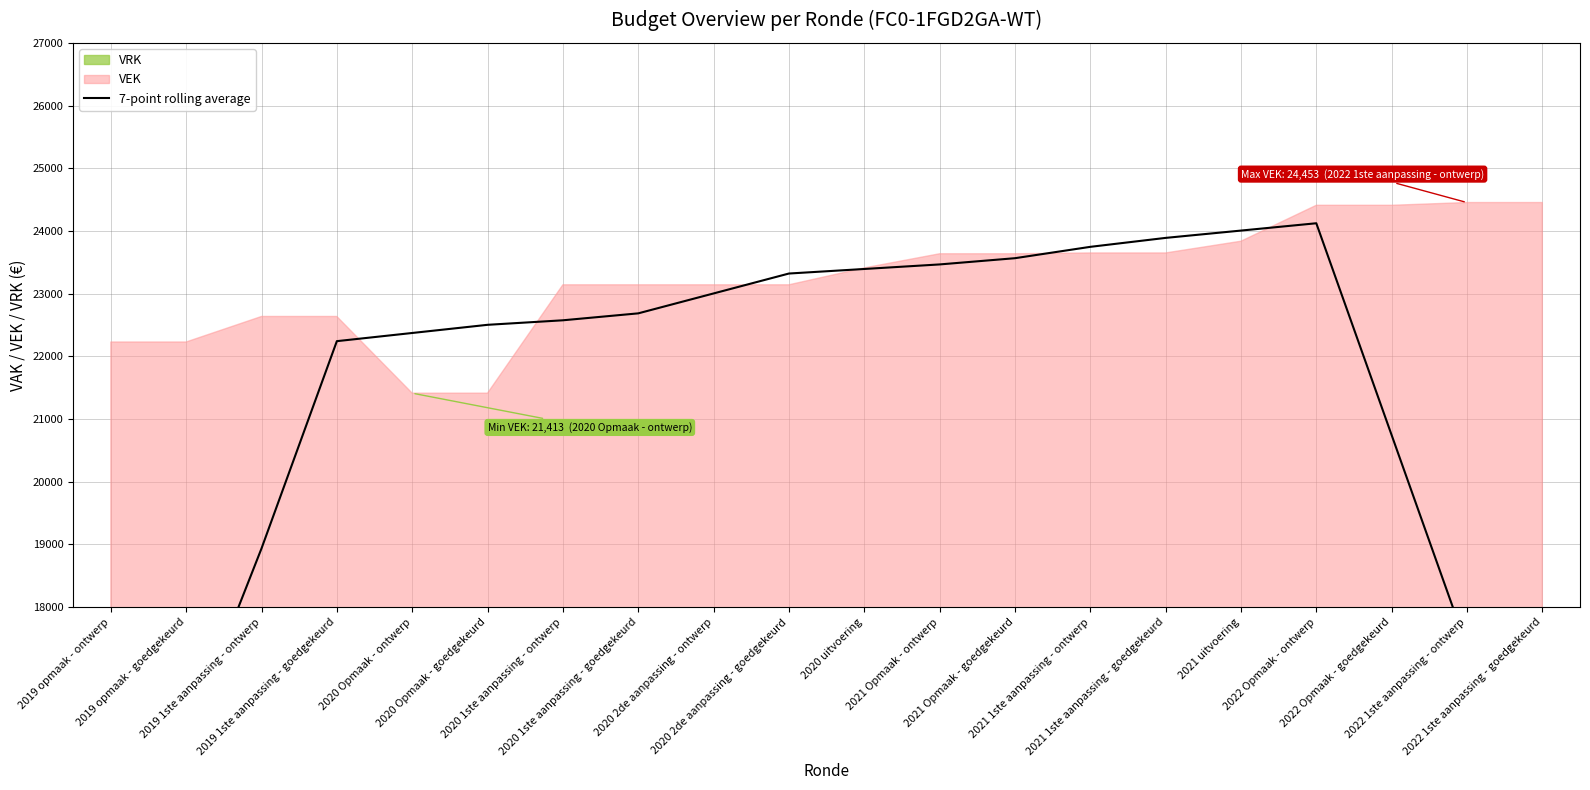

Rank the categories by value from highest to lowest.

2022 Opmaak - ontwerp, 2021 uitvoering, 2021 1ste aanpassing - goedgekeurd, 2021 1ste aanpassing - ontwerp, 2021 Opmaak - goedgekeurd, 2021 Opmaak - ontwerp, 2020 uitvoering, 2020 2de aanpassing - goedgekeurd, 2020 2de aanpassing - ontwerp, 2020 1ste aanpassing - goedgekeurd, 2020 1ste aanpassing - ontwerp, 2020 Opmaak - goedgekeurd, 2020 Opmaak - ontwerp, 2019 1ste aanpassing - goedgekeurd, 2022 Opmaak - goedgekeurd, 2019 1ste aanpassing - ontwerp, 2022 1ste aanpassing - ontwerp, 2019 opmaak - goedgekeurd, 2022 1ste aanpassing - goedgekeurd, 2019 opmaak - ontwerp